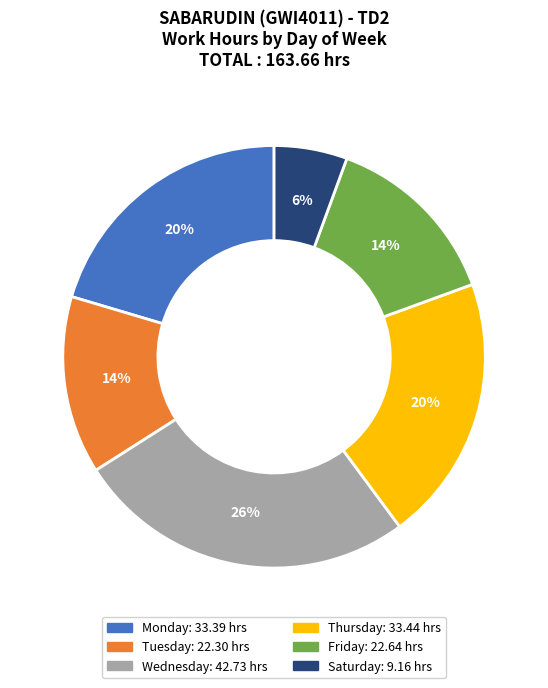

Does any single category account for the majority?

No